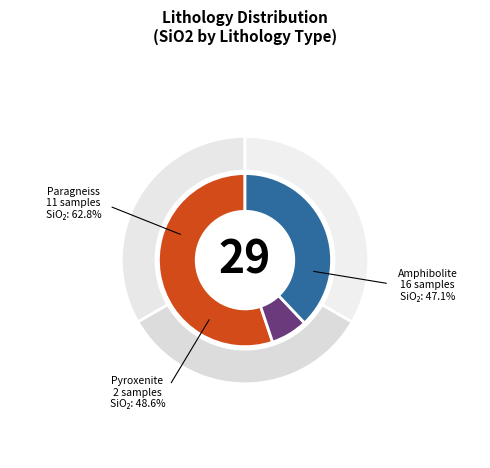

Count the number of slices in the pie.

3